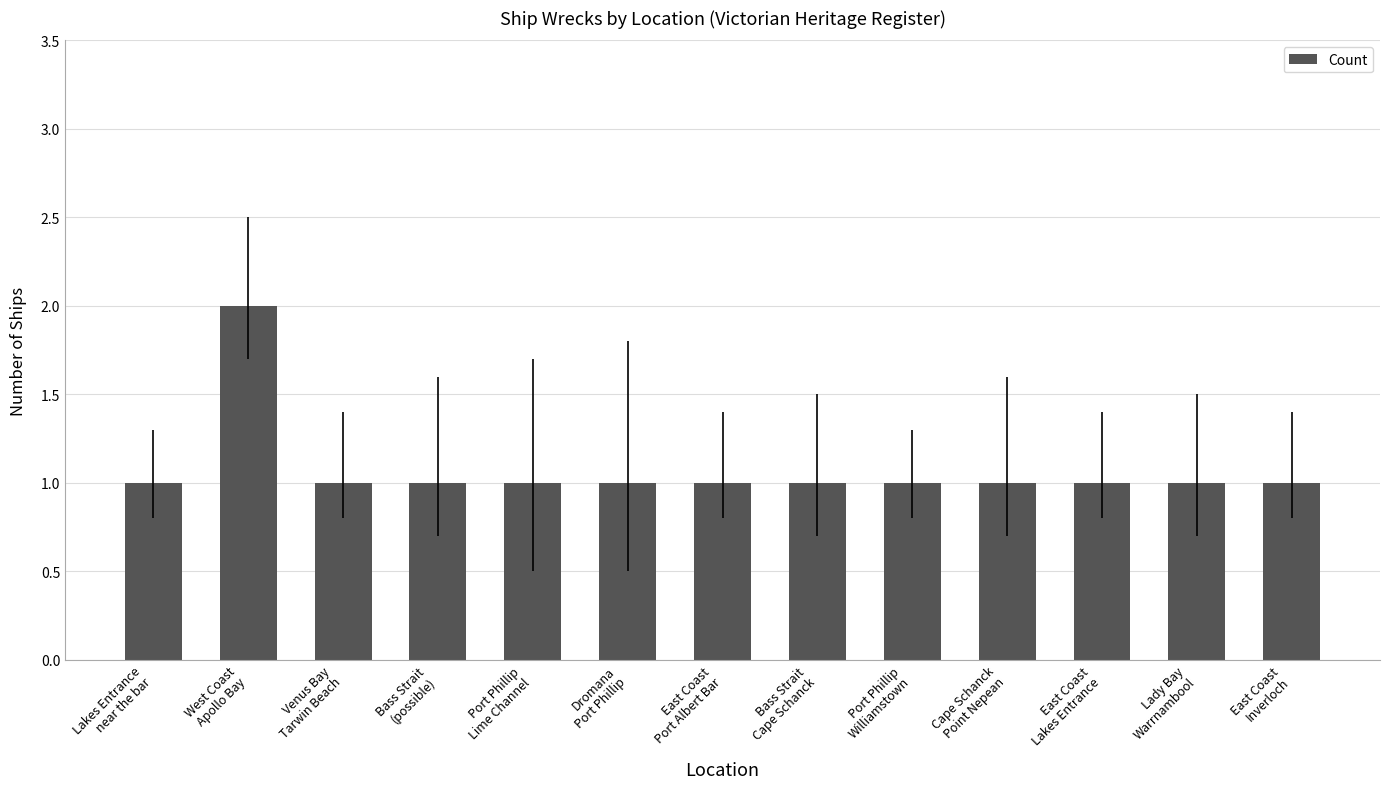

Which label corresponds to the largest value in the chart?

West Coast
Apollo Bay